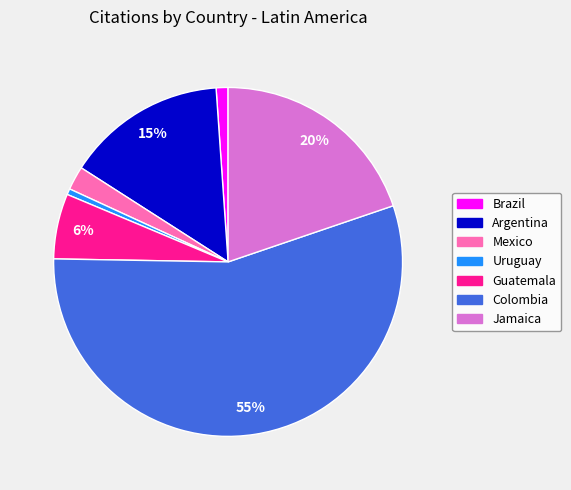

Do Guatemala and Argentina together represent more than half of the pie?

No